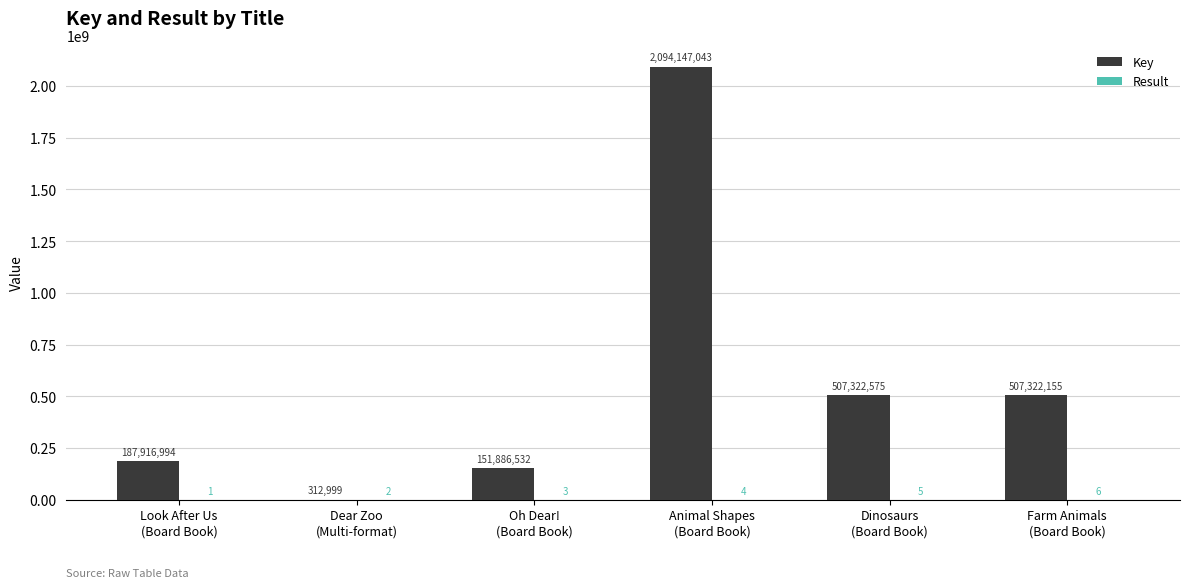

What is the maximum value shown in the chart?

2094147043